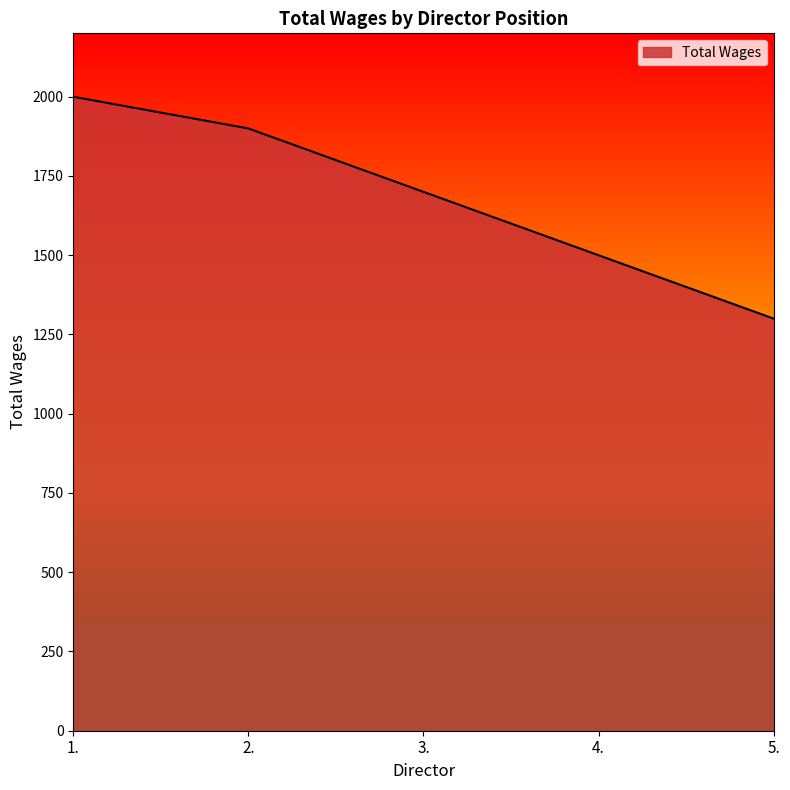

Approximately how many times larger is the value at 3. compared to 5.?

1.3